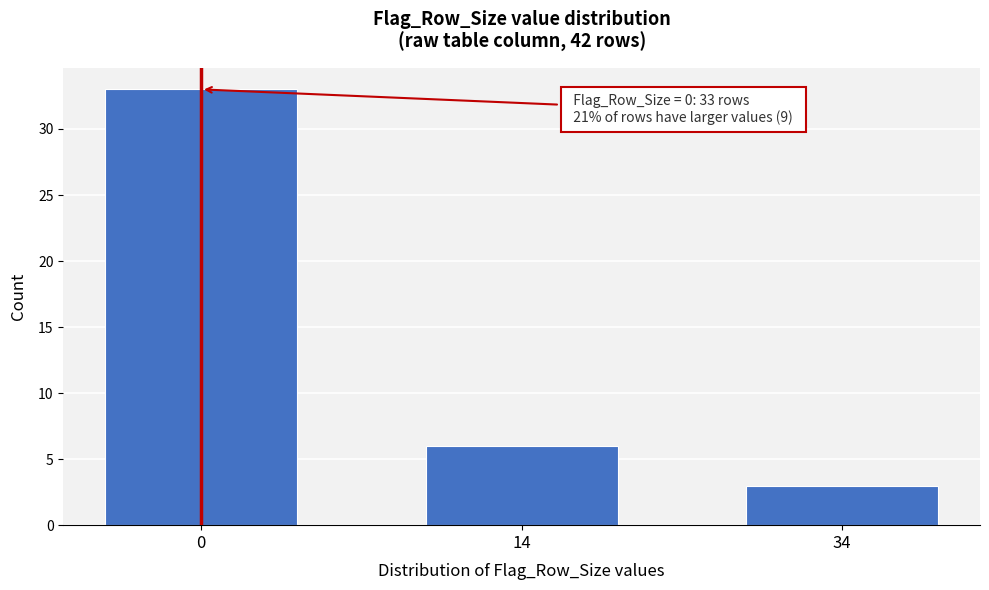

Reading left to right, transcribe all the data shown in this chart.

33	6	3